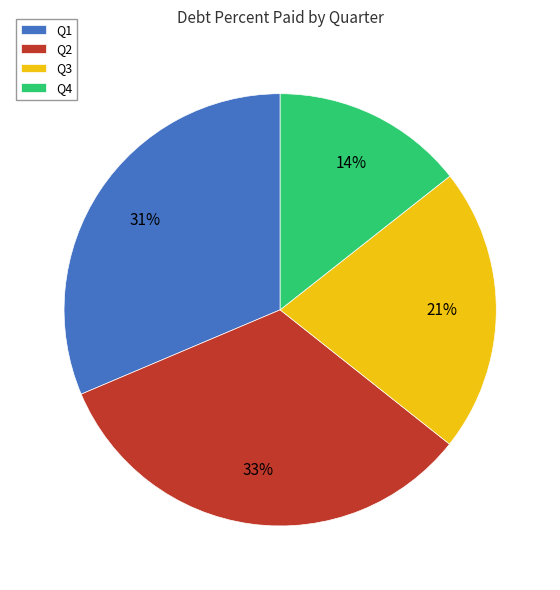

To the nearest percent, what is the average slice percentage?

25%